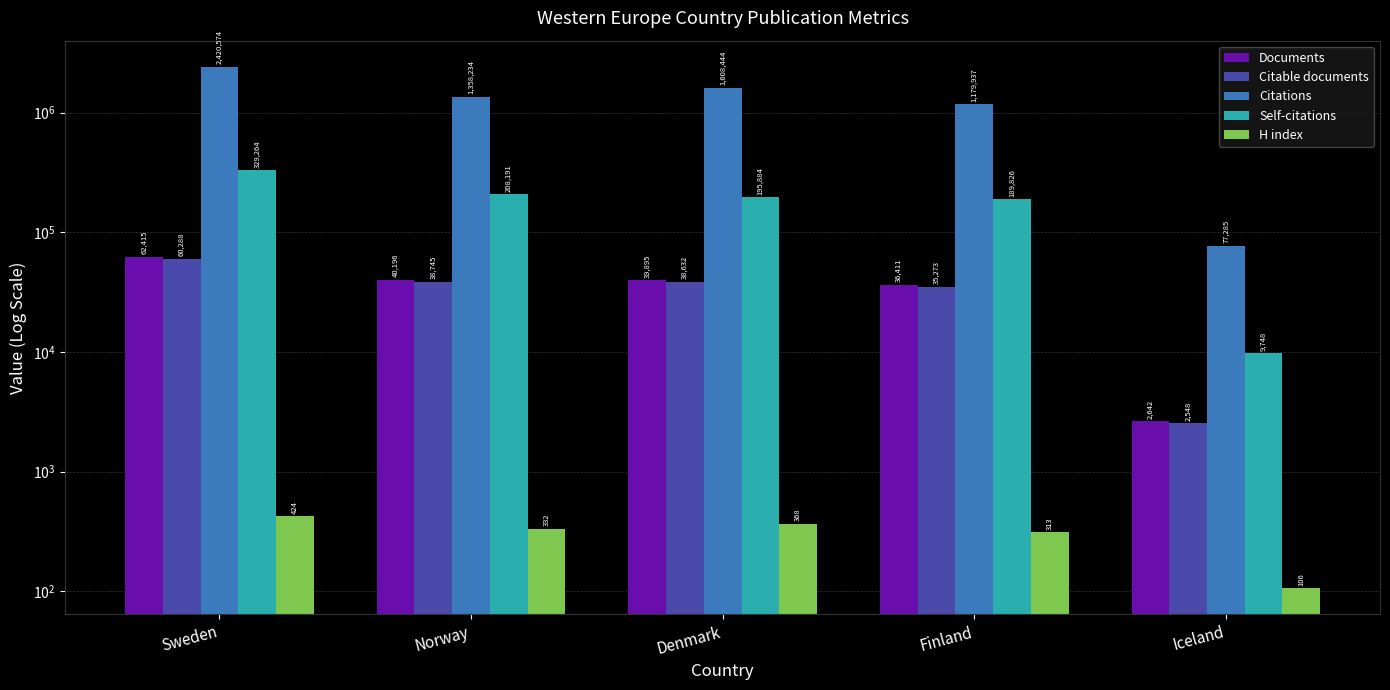

At Sweden, list the series in order from largest to smallest.

Citations, Self-citations, Documents, Citable documents, H index